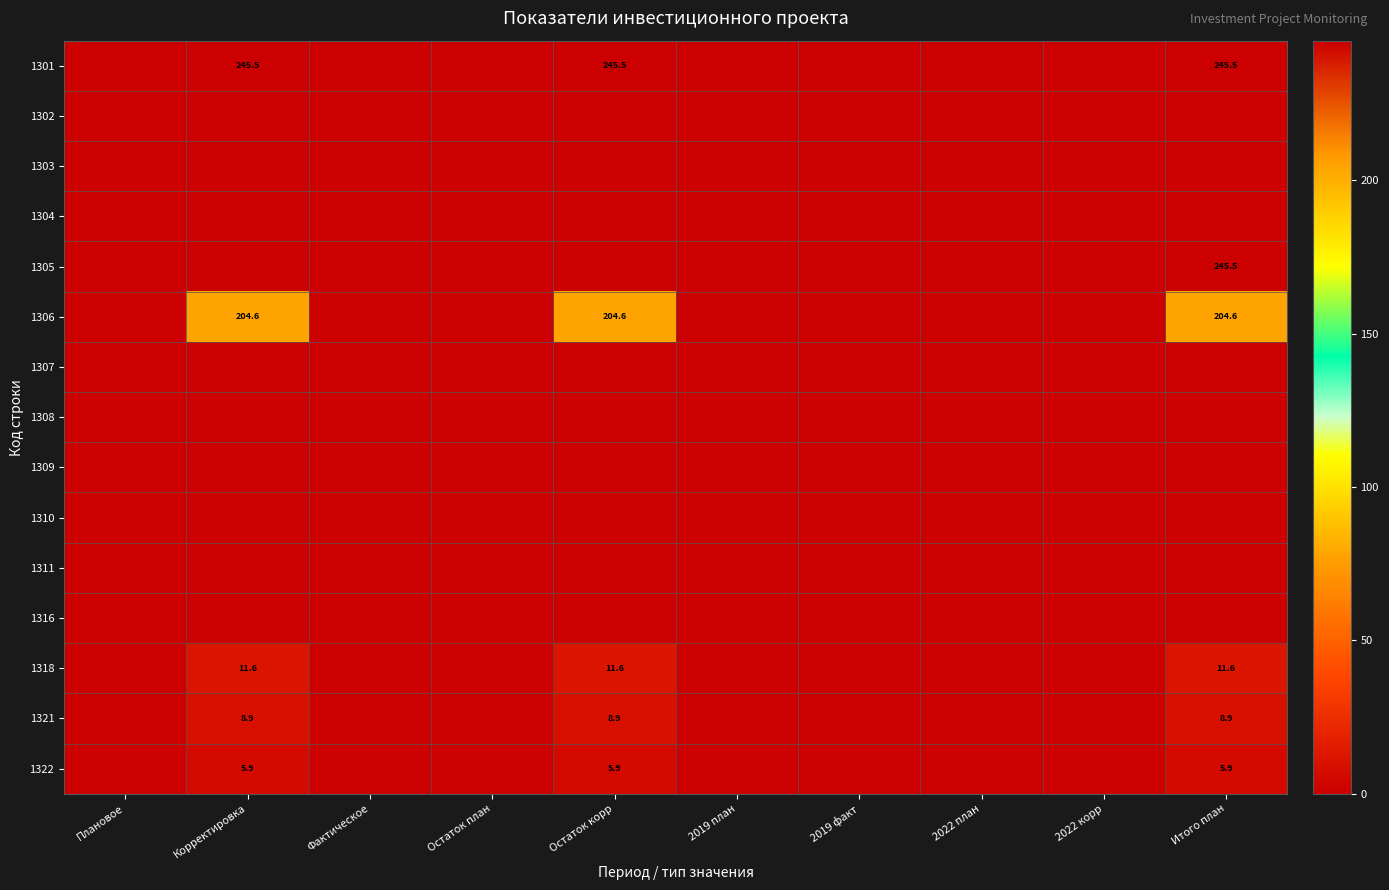

The 1306 series shows 204.6 at Итого план. True or false?

True